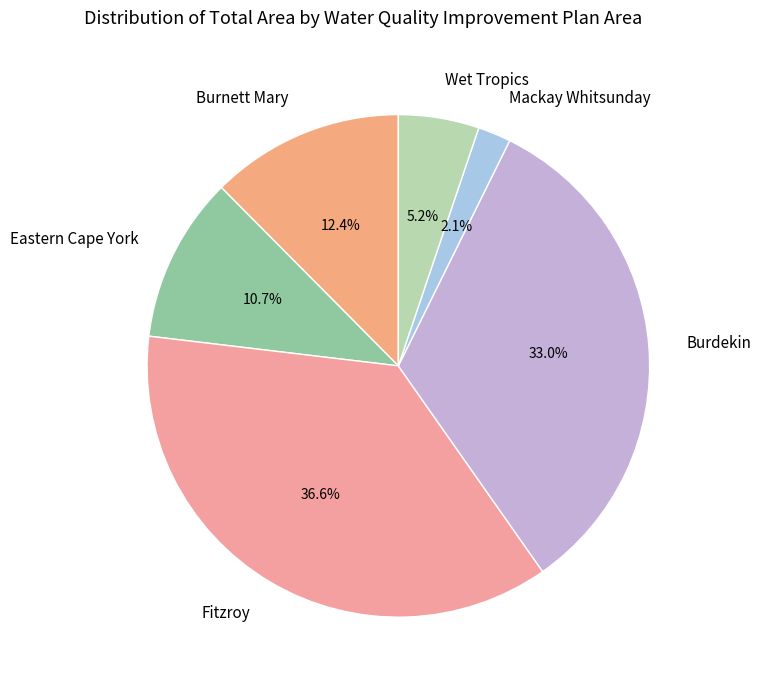

Which has a higher value, Burnett Mary or Wet Tropics?

Burnett Mary